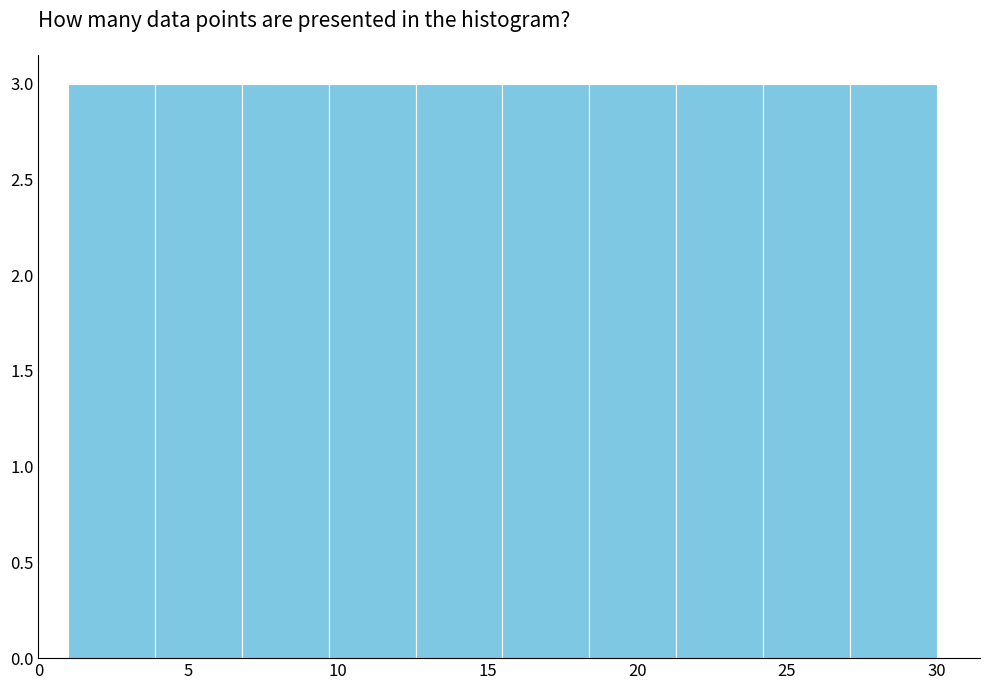

What is the height of the bar covering 1.0 to 3.9 on the x-axis? Neither the bar edges nor the heights are printed on the chart, so give them approximately, as read against the axes.

3